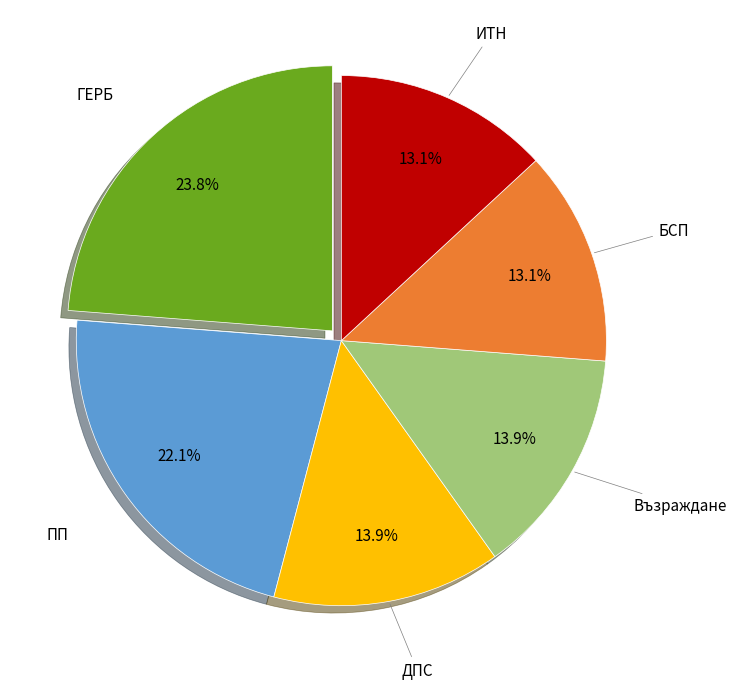

The Възраждане slice represents 21% of the pie. True or false?

False